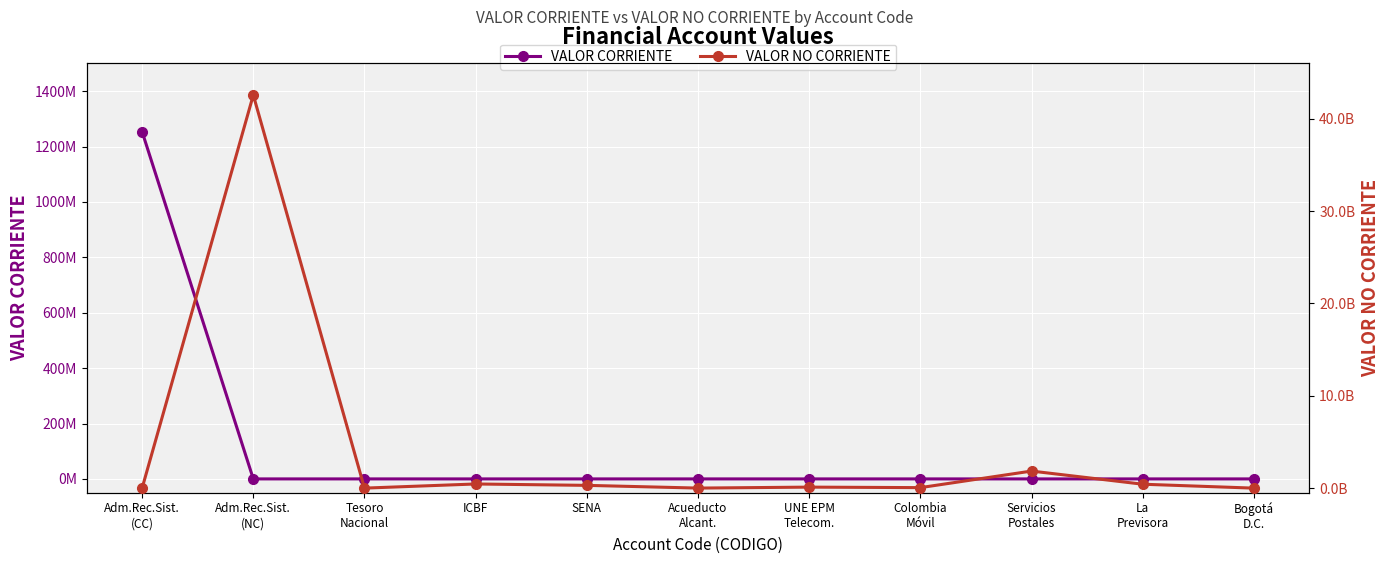

How many interior local valleys does the VALOR NO CORRIENTE series have?

3